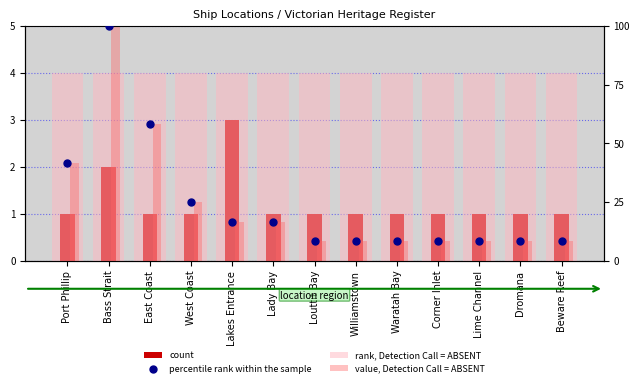

At which category is the sum across all series the highest?

Bass Strait